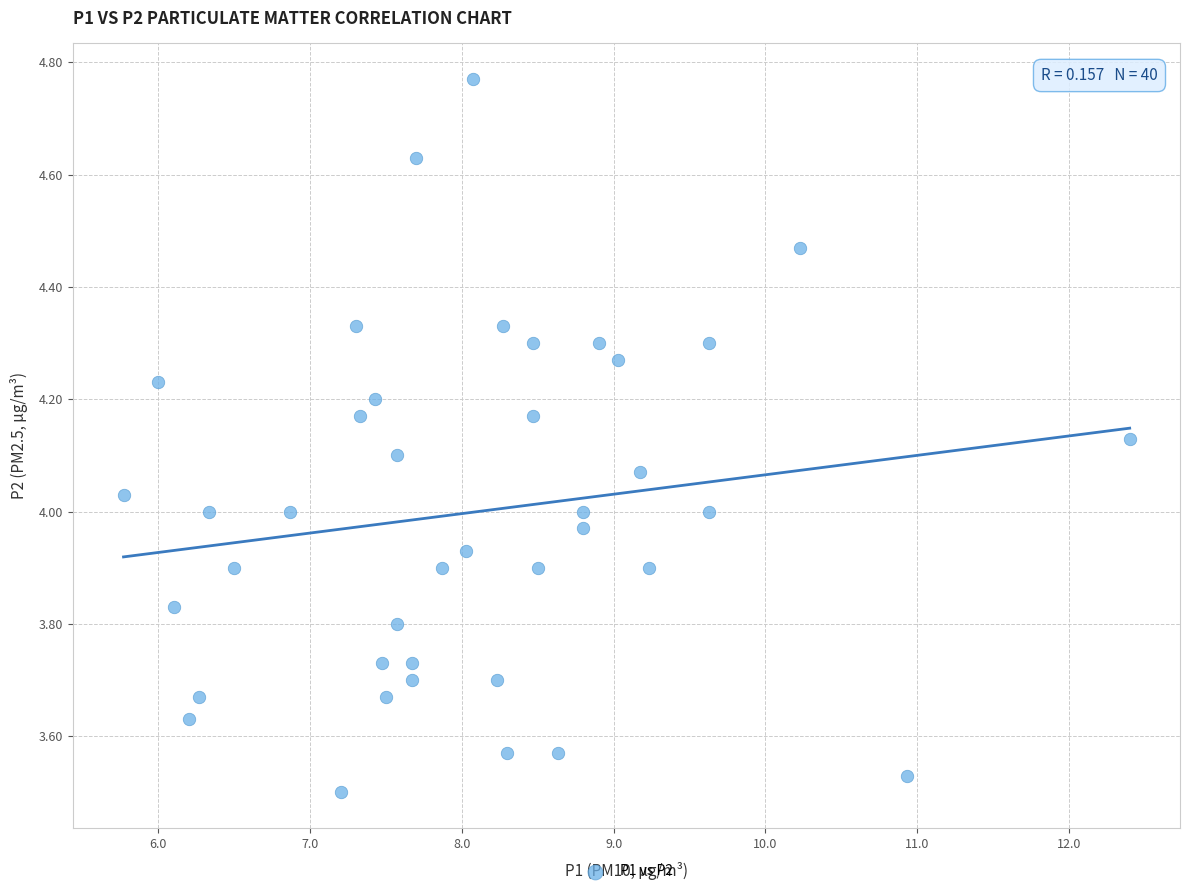

What is the range of Y values (max minus min)?

1.3